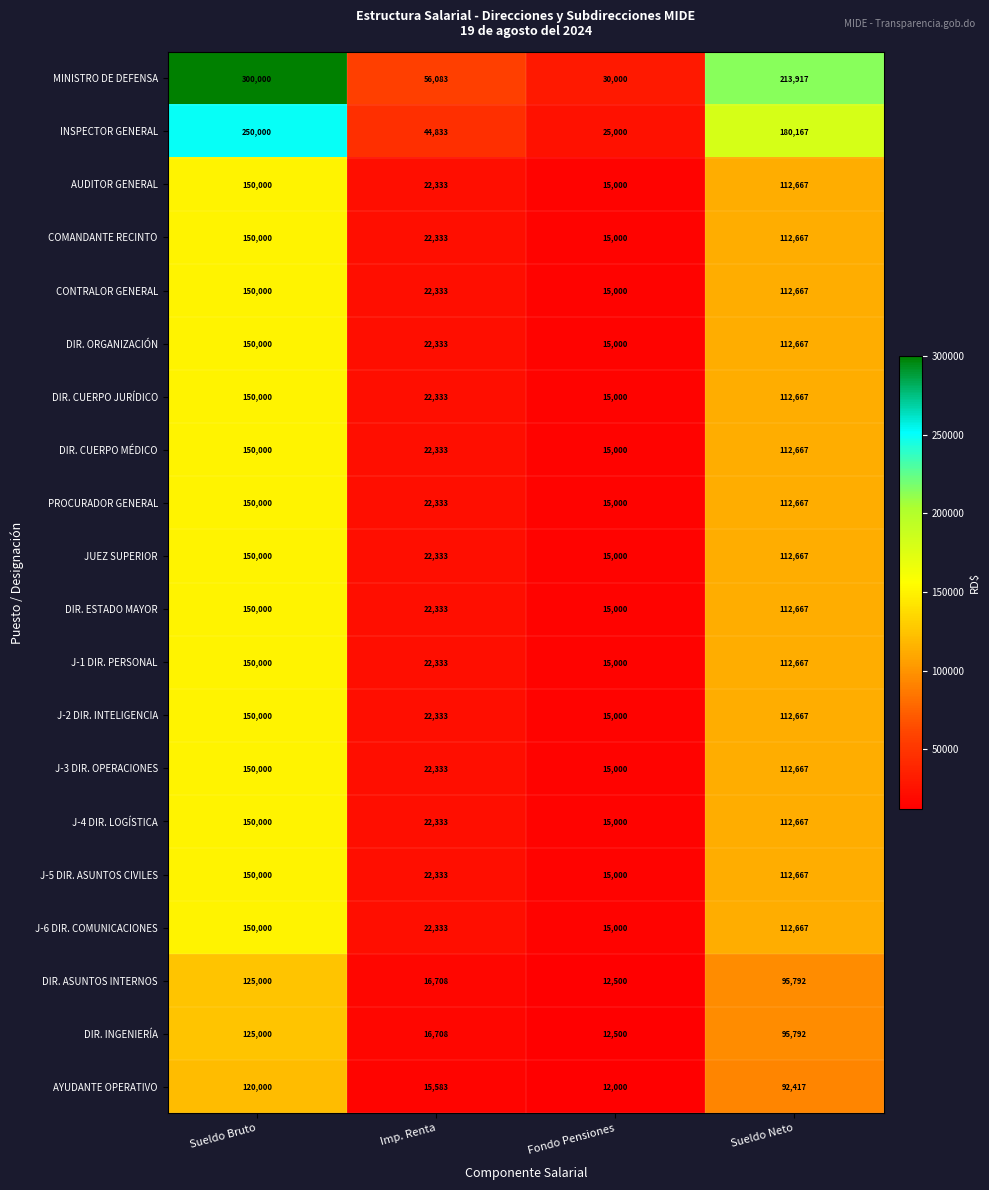

Which series has the largest total across all categories?

MINISTRO DE DEFENSA